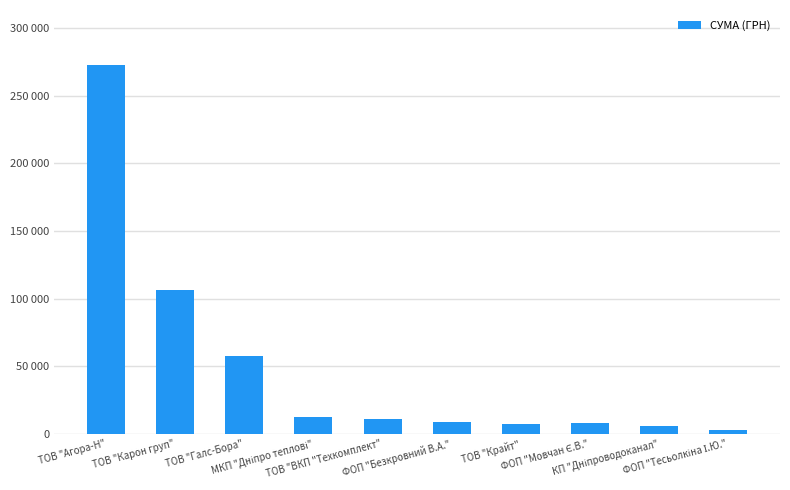

Does the chart contain any negative values?

No